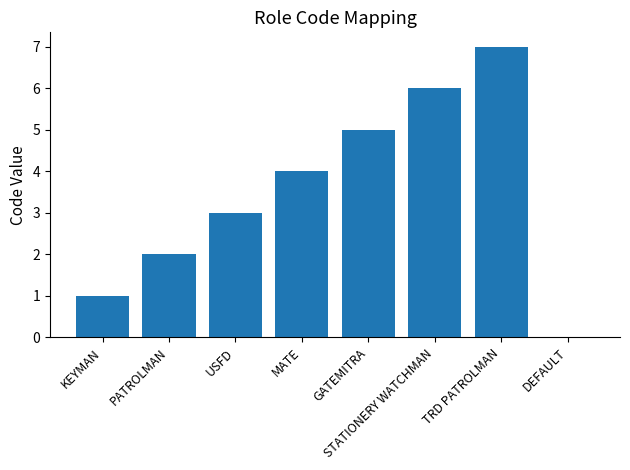

Which label corresponds to the largest value in the chart?

TRD PATROLMAN